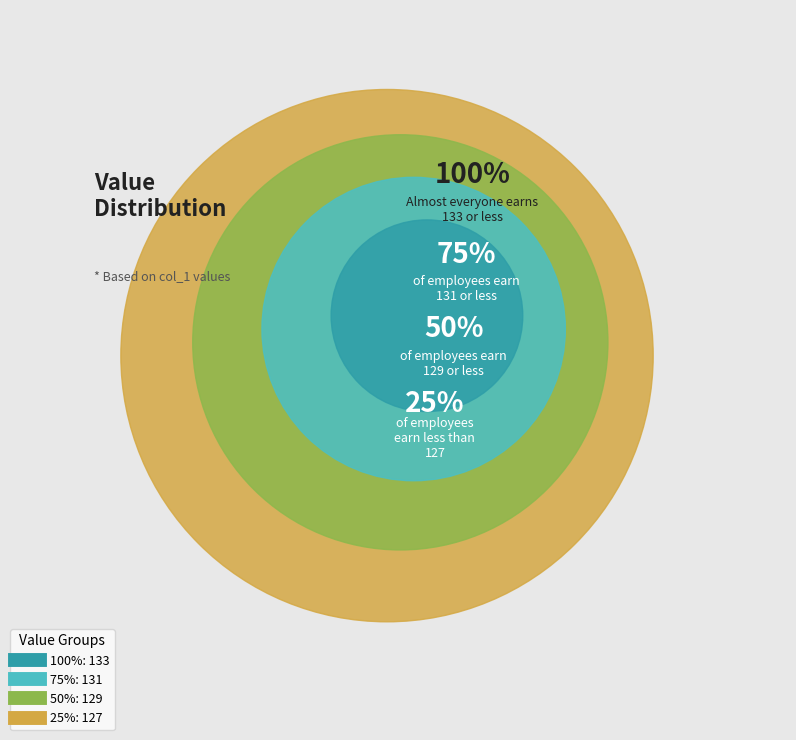

To the nearest percent, what is the average slice percentage?

25%